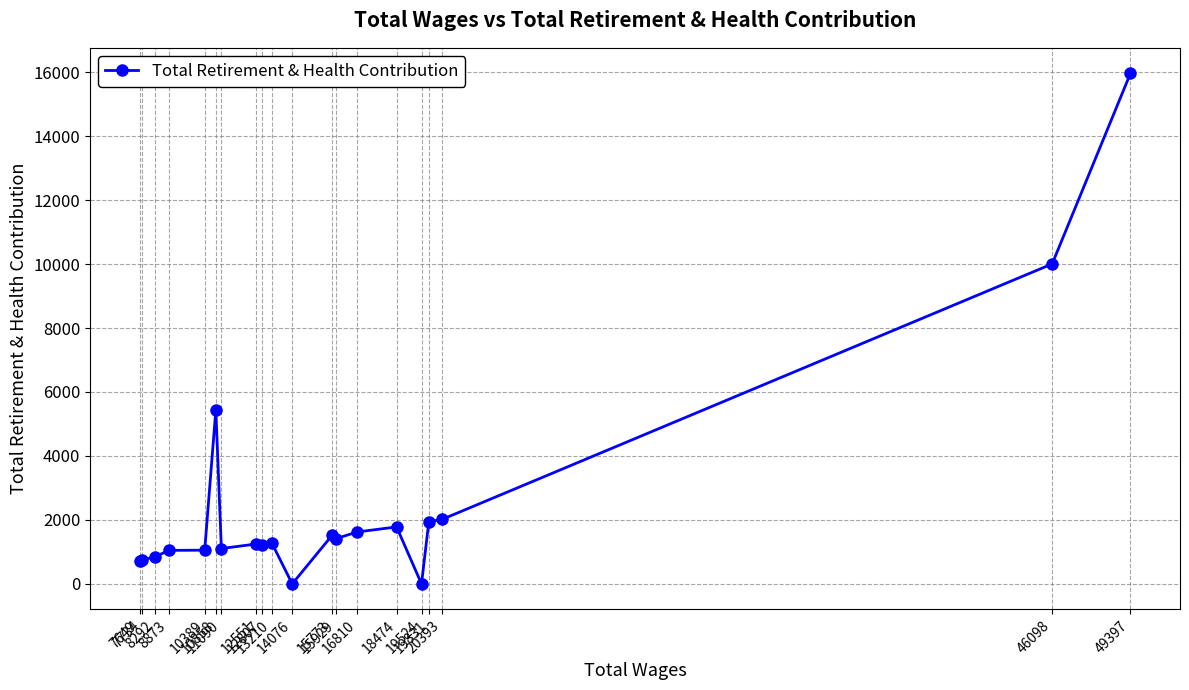

True or false: there are more than 0 points higher than both neighbors.

True